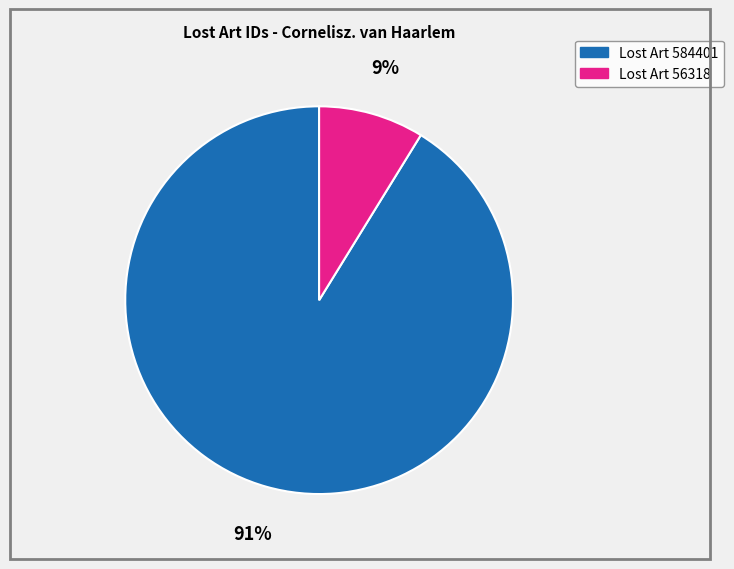

The Lost Art 56318 slice represents 3% of the pie. True or false?

False